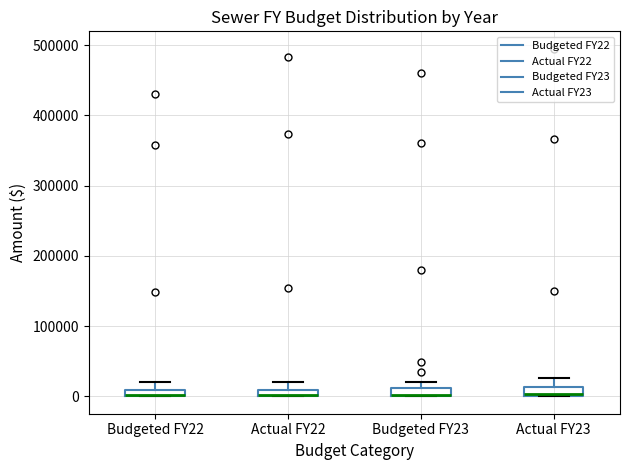

Where does the upper whisker of the box for Budgeted FY22 end on the y-axis? The values are not printed on the chart, so give them approximately, as read against the axis.

20000